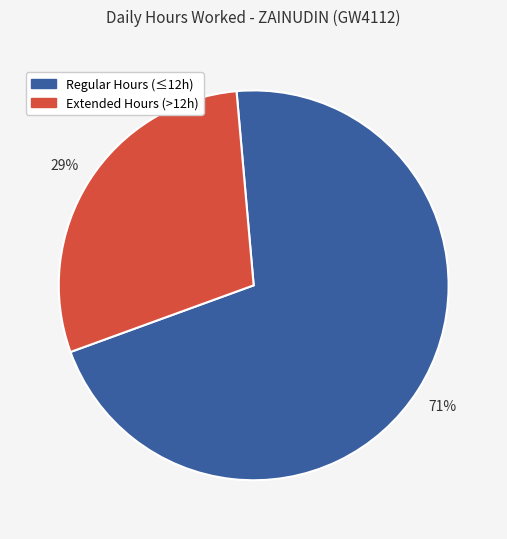

To the nearest percent, what is the average slice percentage?

50%